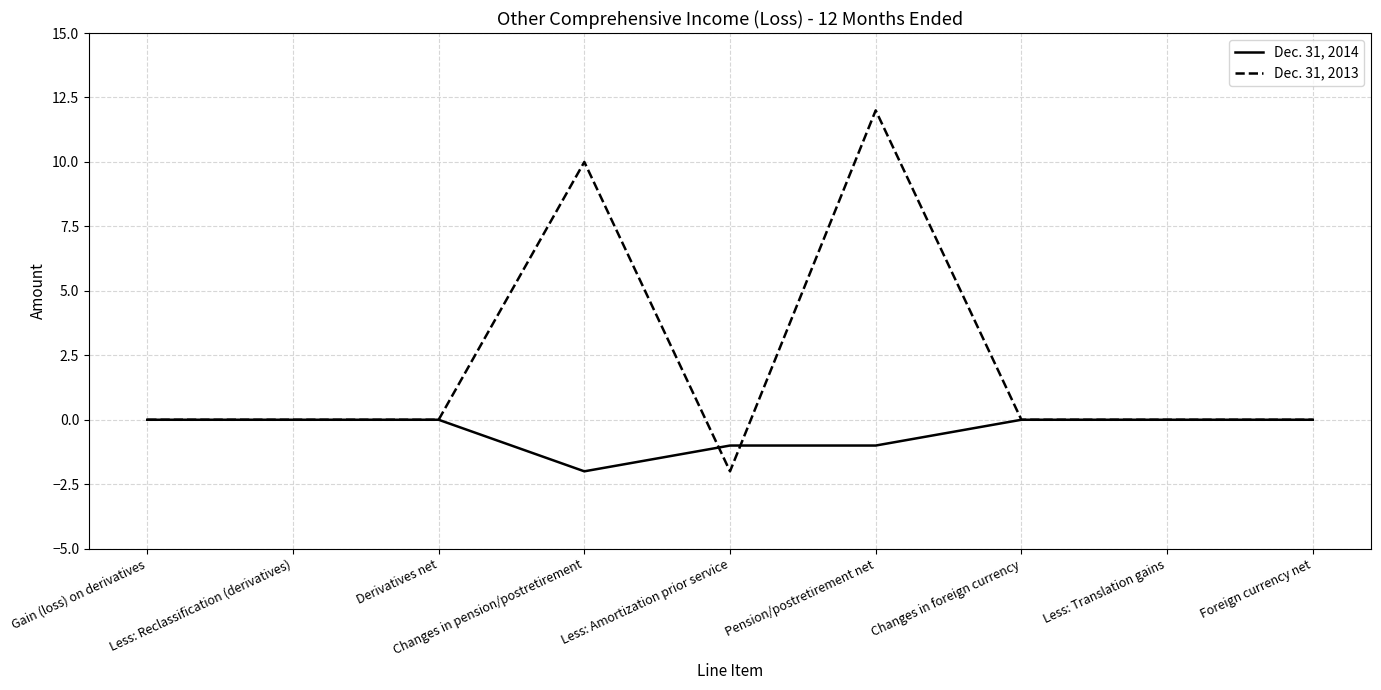

What is the maximum value for Dec. 31, 2013?

12